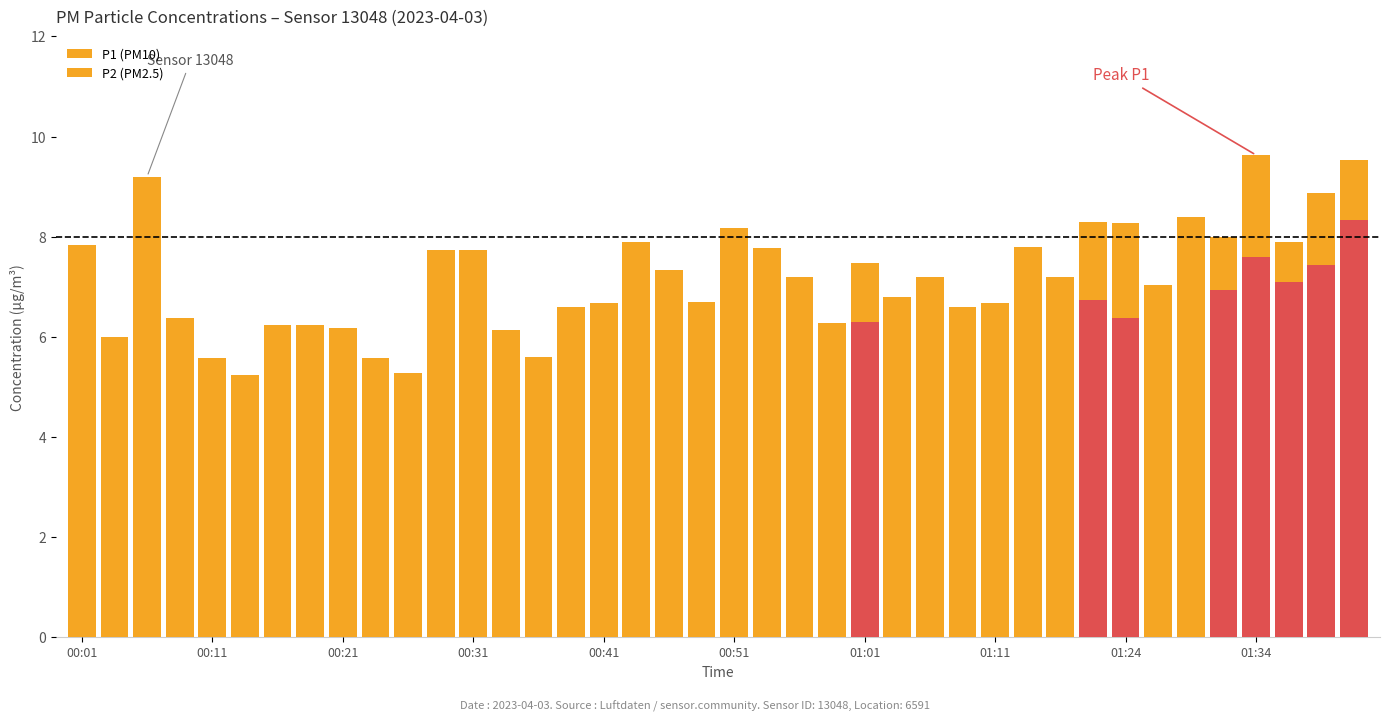

Which category has the lowest value in the P1 (PM10) series?

00:51